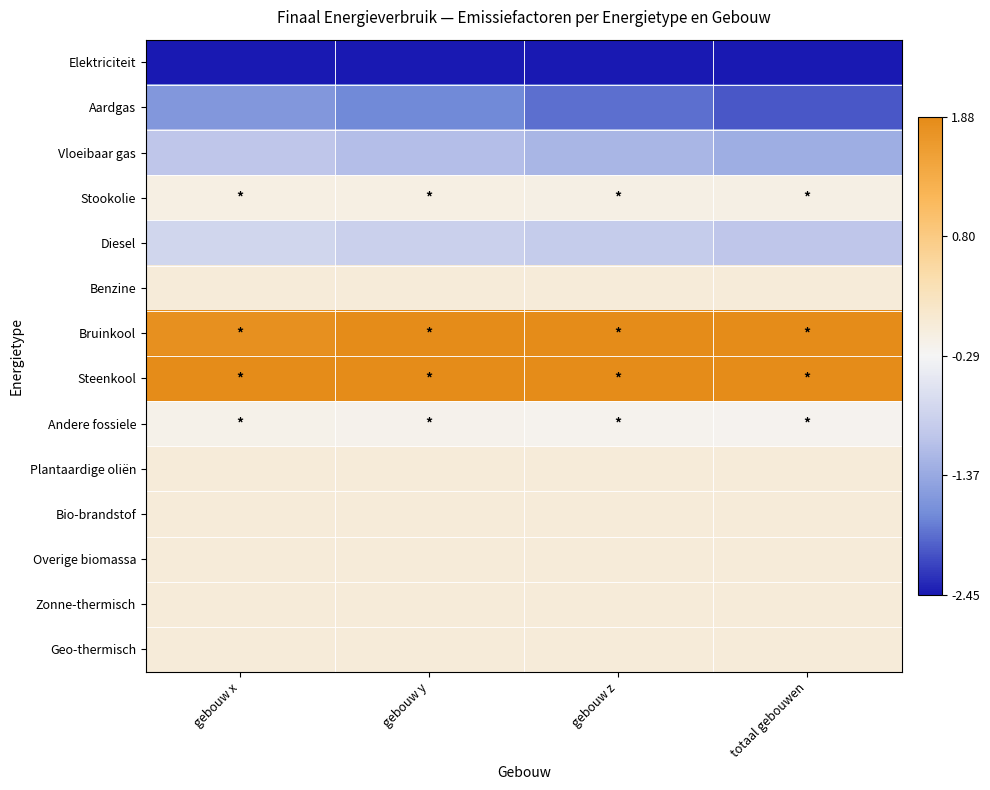

Which label corresponds to the largest value in the chart?

totaal gebouwen